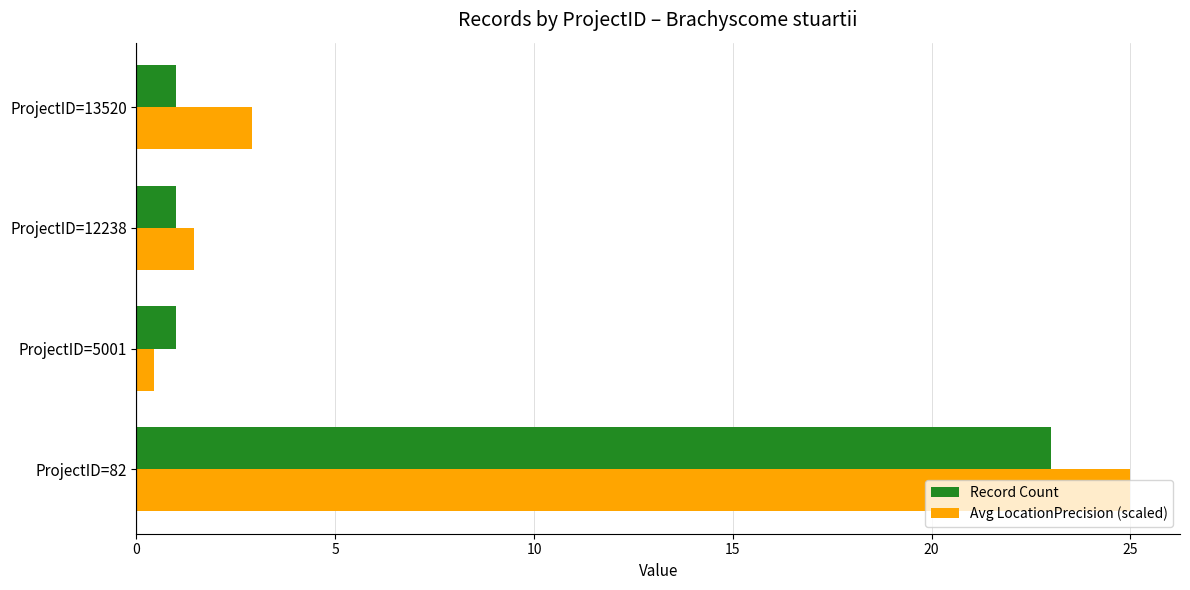

Which category has the lowest value in the Avg LocationPrecision (scaled) series?

ProjectID=5001